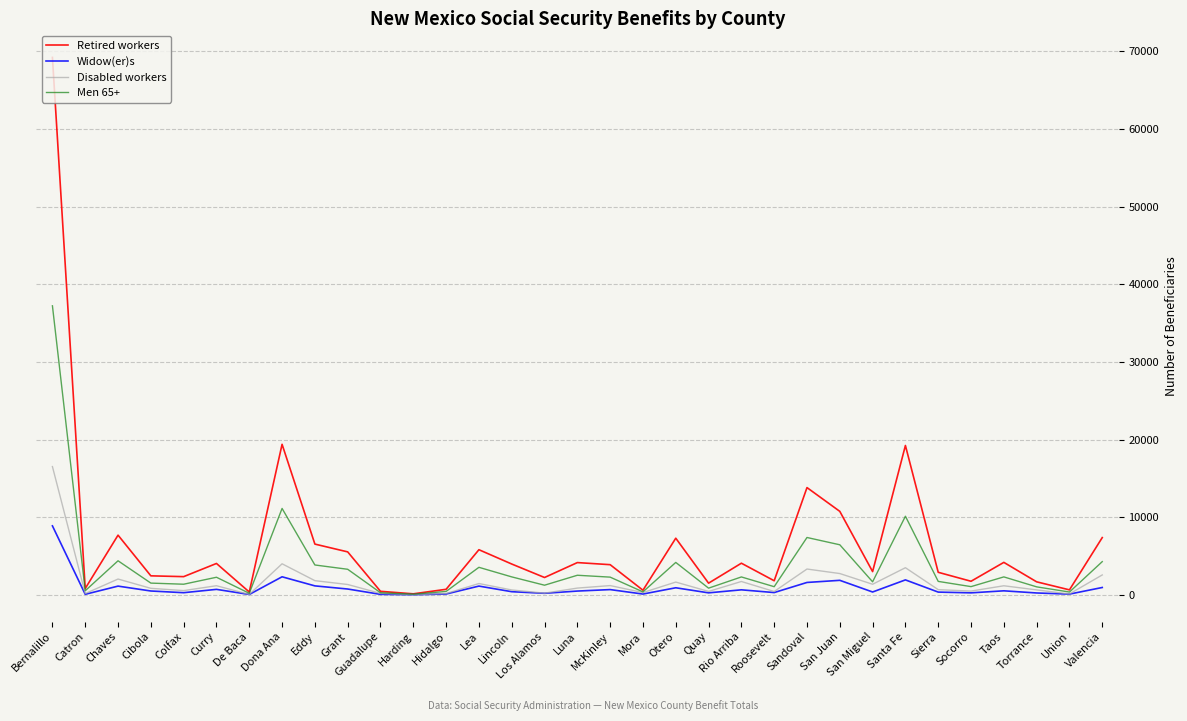

Which series changed the most between Grant and Guadalupe?

Retired workers